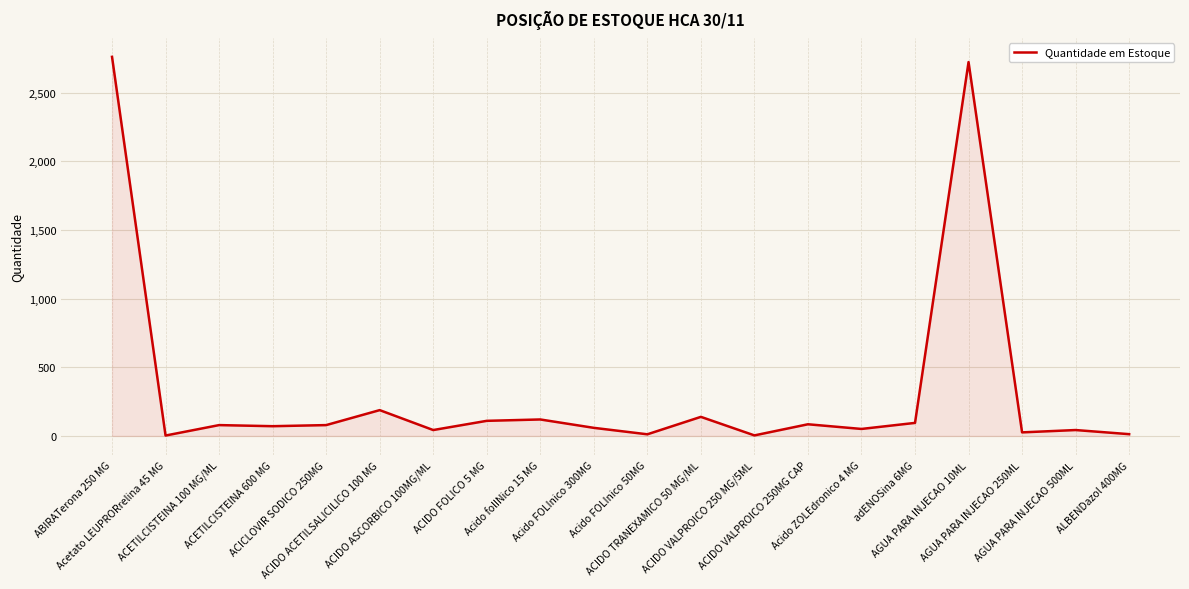

Where does the data first go above 79?

ABIRATerona 250 MG